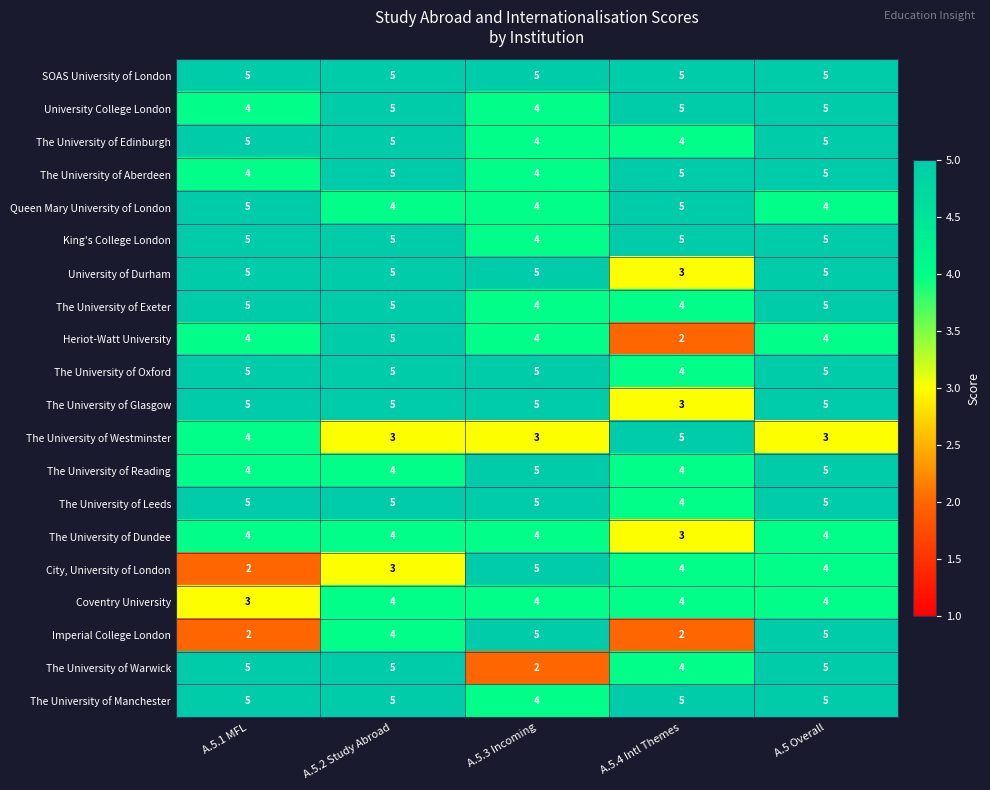

At which category is the sum across all series the highest?

A.5 Overall